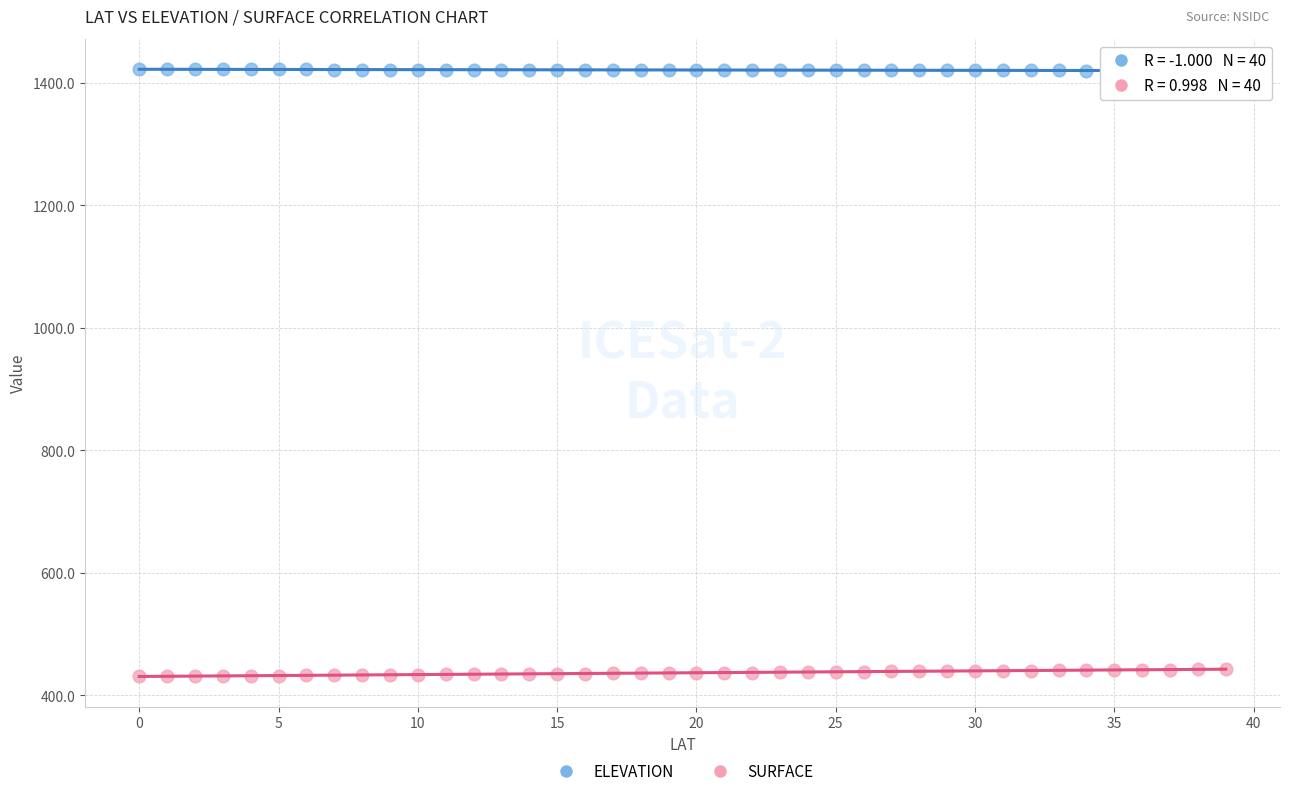

Which series contains the highest Y value?

ELEVATION